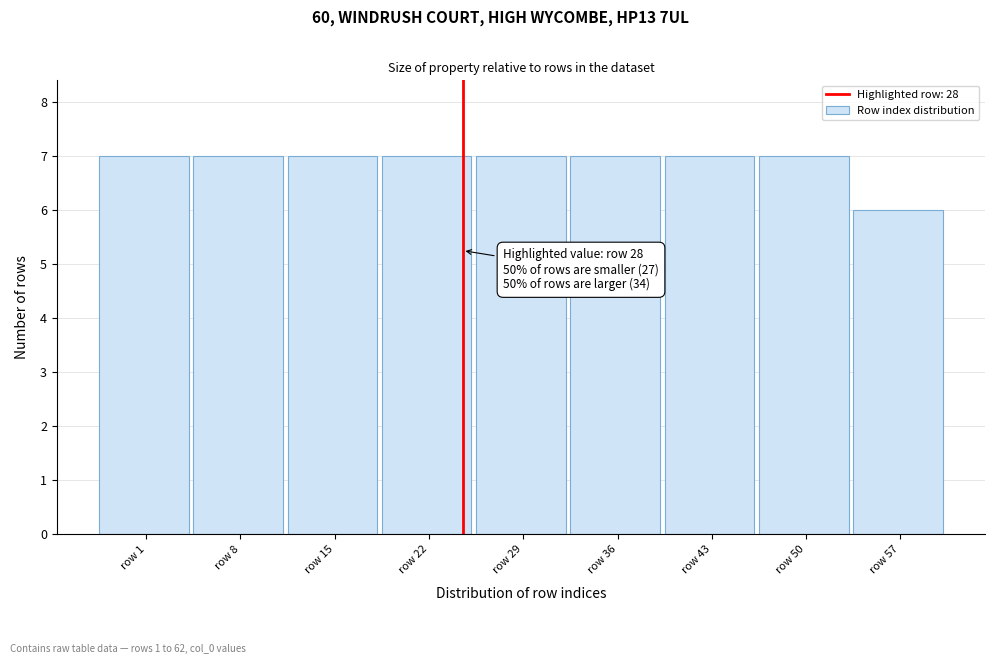

Reading right to left, what are all the values shown in this chart?

row 57=6	row 50=7	row 43=7	row 36=7	row 29=7	row 22=7	row 15=7	row 8=7	row 1=7